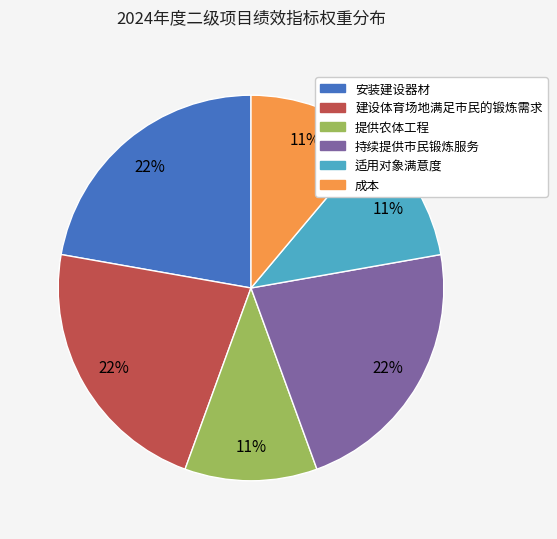

Approximately how many times larger is the value at 适用对象满意度 compared to 安装建设器材?

0.5